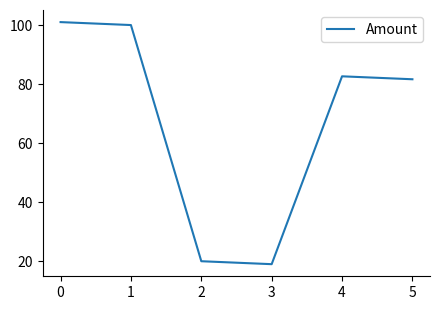

What is the change in value from 3 to 5?

+62.7